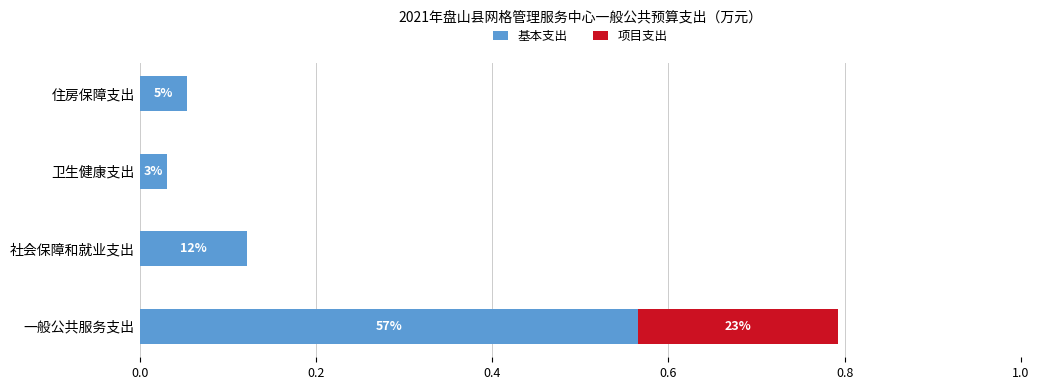

Reading left to right, list all the values displayed in this chart.

基本支出: 0.6	0.1	0.0	0.1
项目支出: 0.2	0.0	0.0	0.0